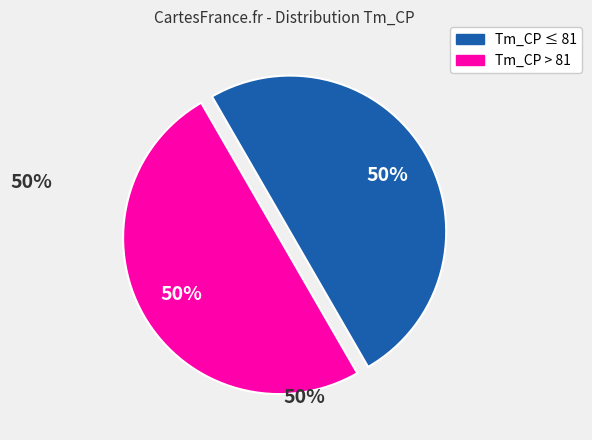

To the nearest percent, what is the average slice percentage?

50%